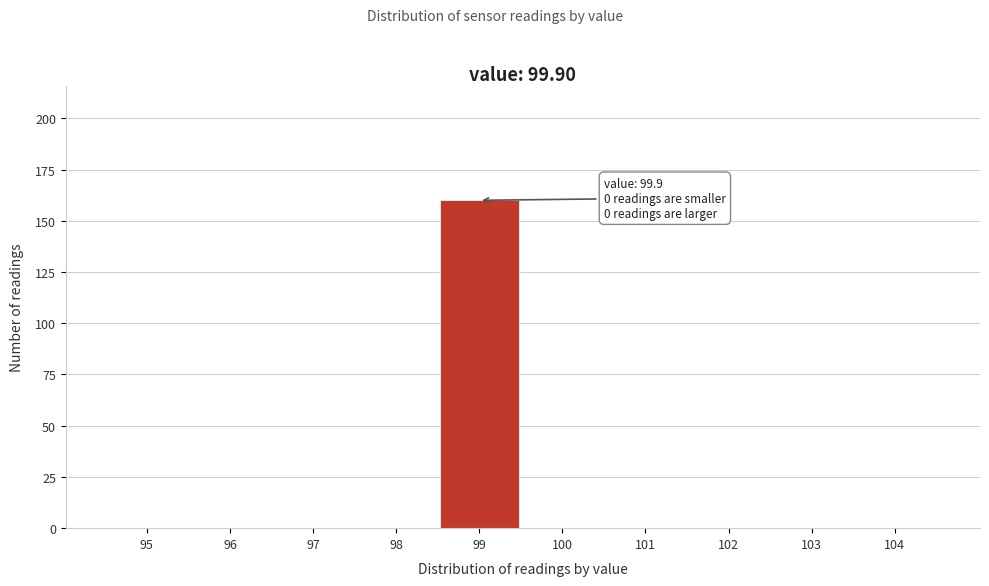

Reading left to right, what are all the values shown in this chart?

95=0	96=0	97=0	98=0	99=160	100=0	101=0	102=0	103=0	104=0